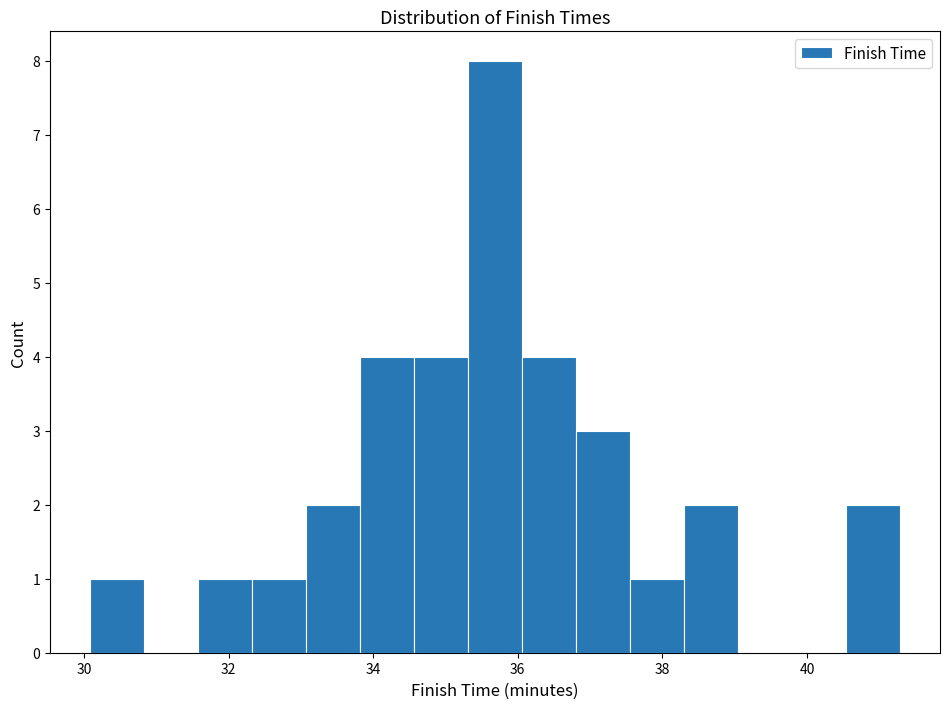

Around what value on the x-axis is the tallest bar? Give the approximate position of its centre, as read against the axis.

35.6